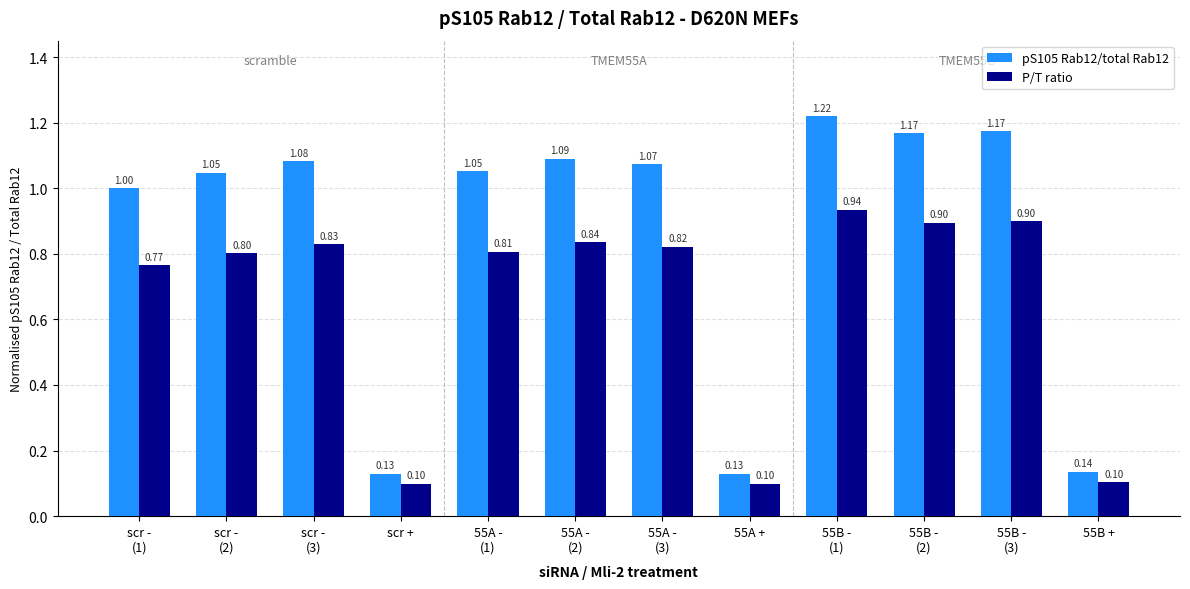

Is the value of pS105 Rab12/total Rab12 at 55A + greater than the value of P/T ratio at 55A -
(1)?

No